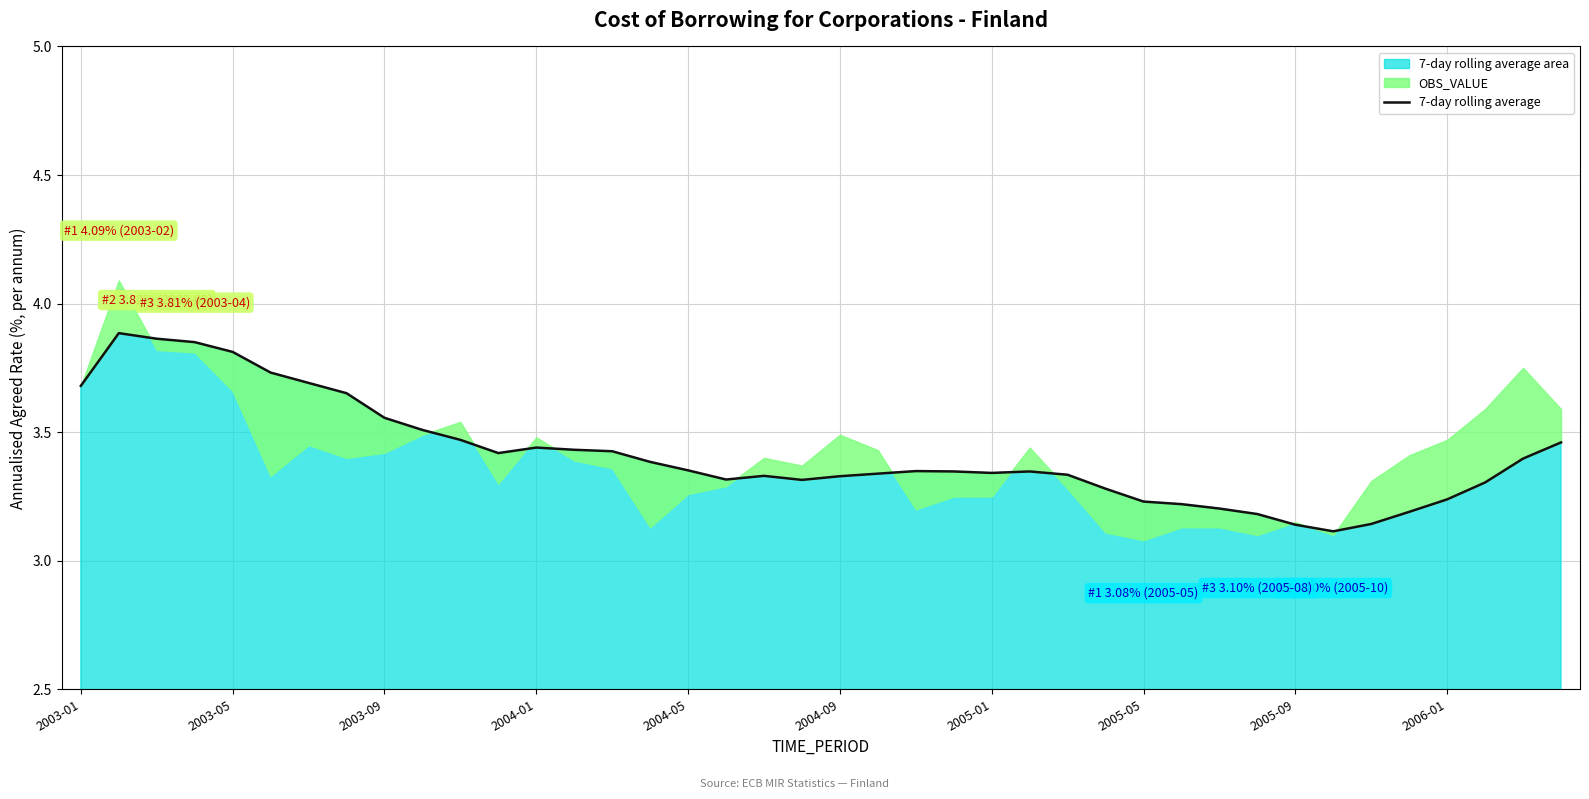

What is the change in value from 2005-09 to 10?

-0.1